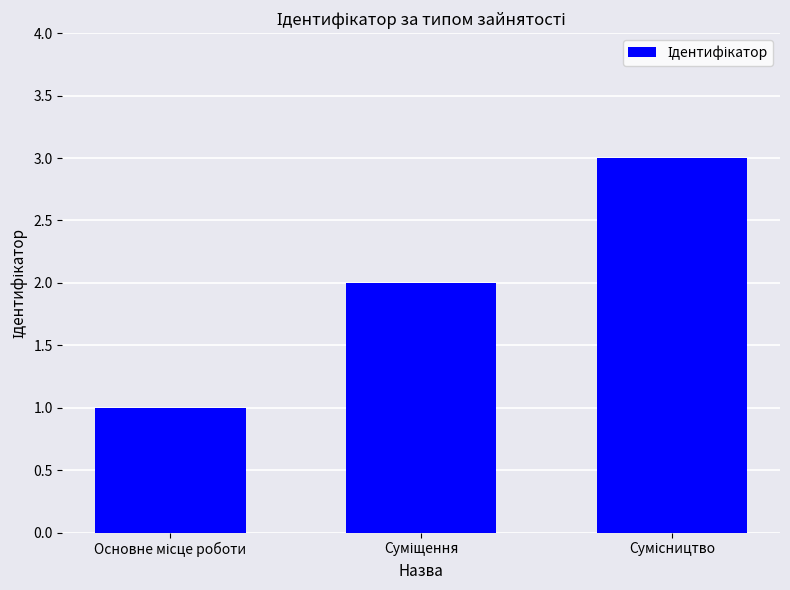

Reading right to left, extract all data points from this chart.

3	2	1